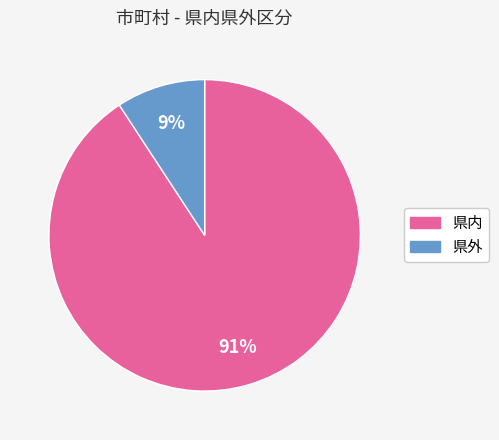

To the nearest percent, what is the combined percentage of 県外 and 県内?

100%